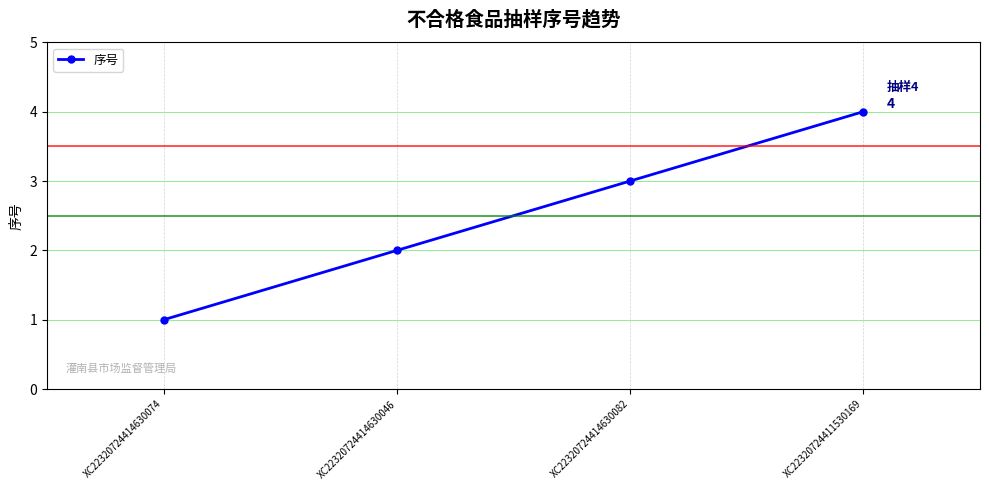

Which has a higher value, XC22320724411530169 or XC22320724414630074?

XC22320724411530169